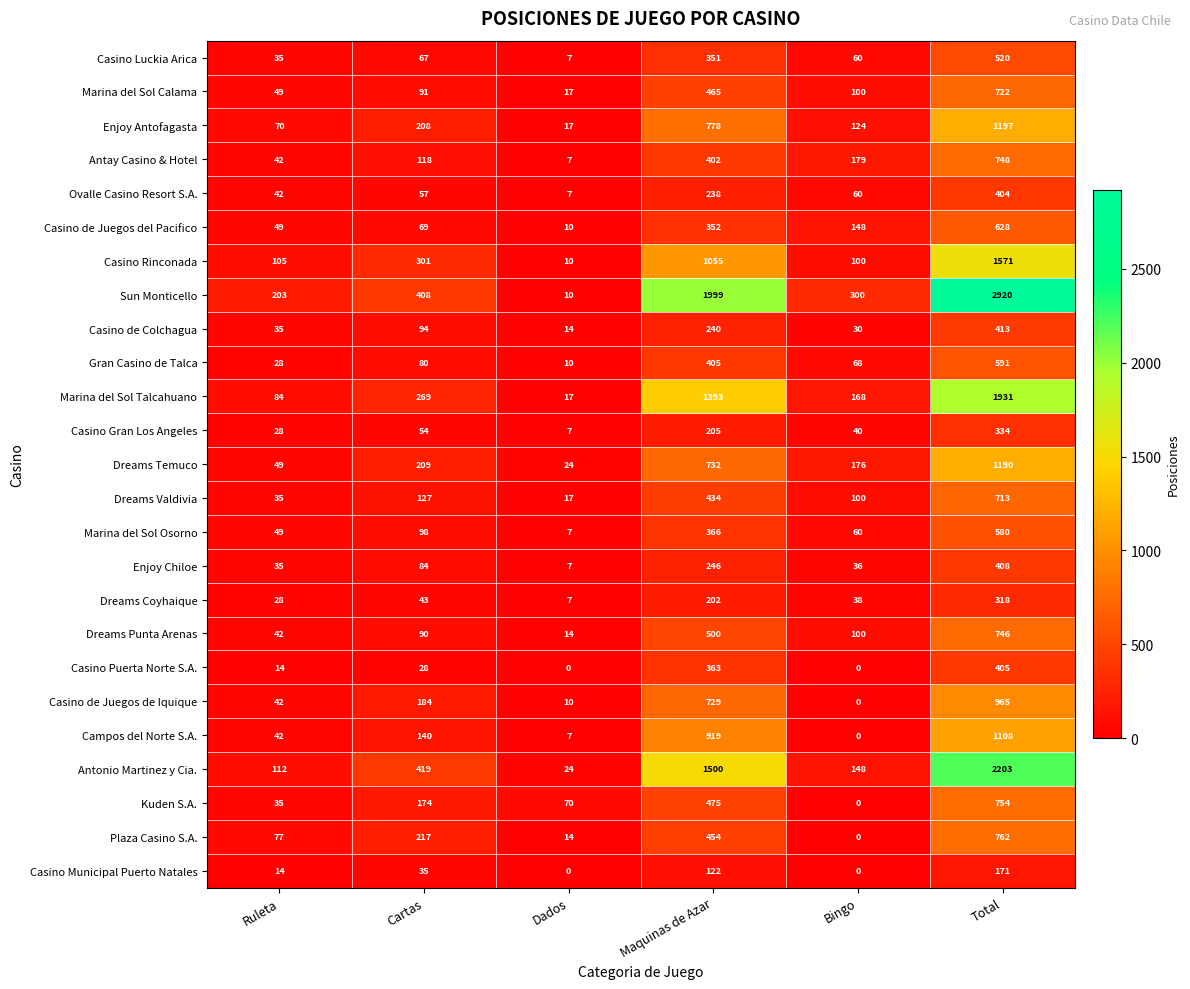

Which series has the widest spread of values?

Sun Monticello